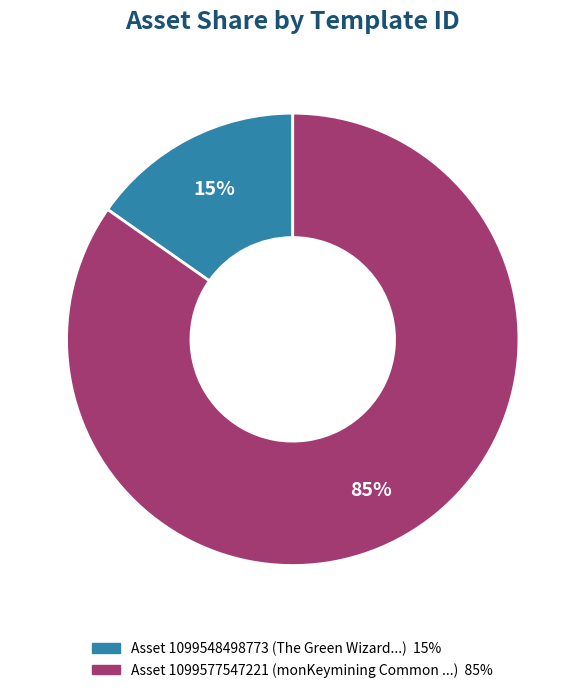

To the nearest percent, what is the average slice percentage?

50%